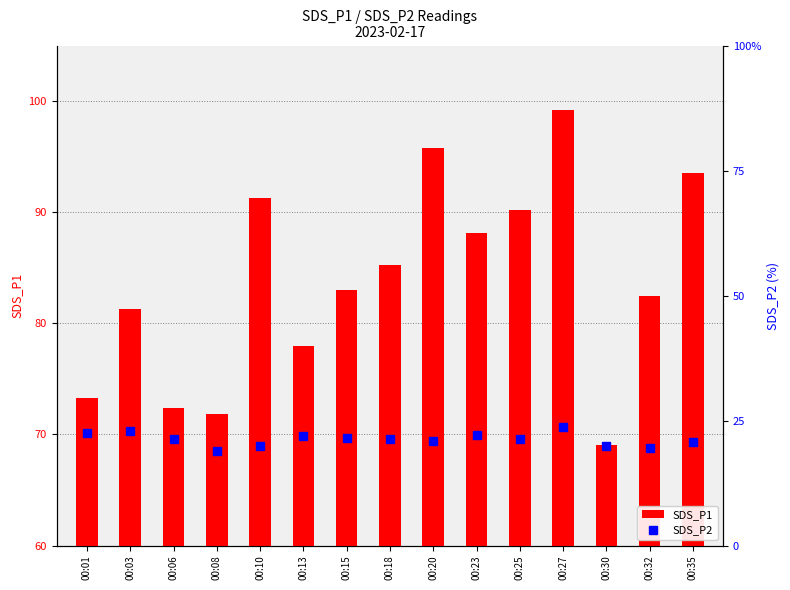

List the series in order of their peak value, lowest first.

SDS_P2, SDS_P1